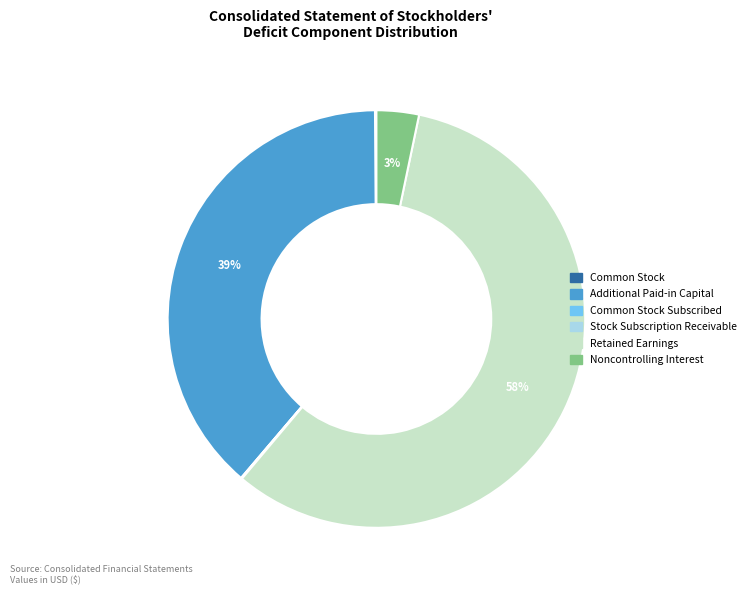

To the nearest percent, what is the difference between the largest and smallest slice percentages?

58%